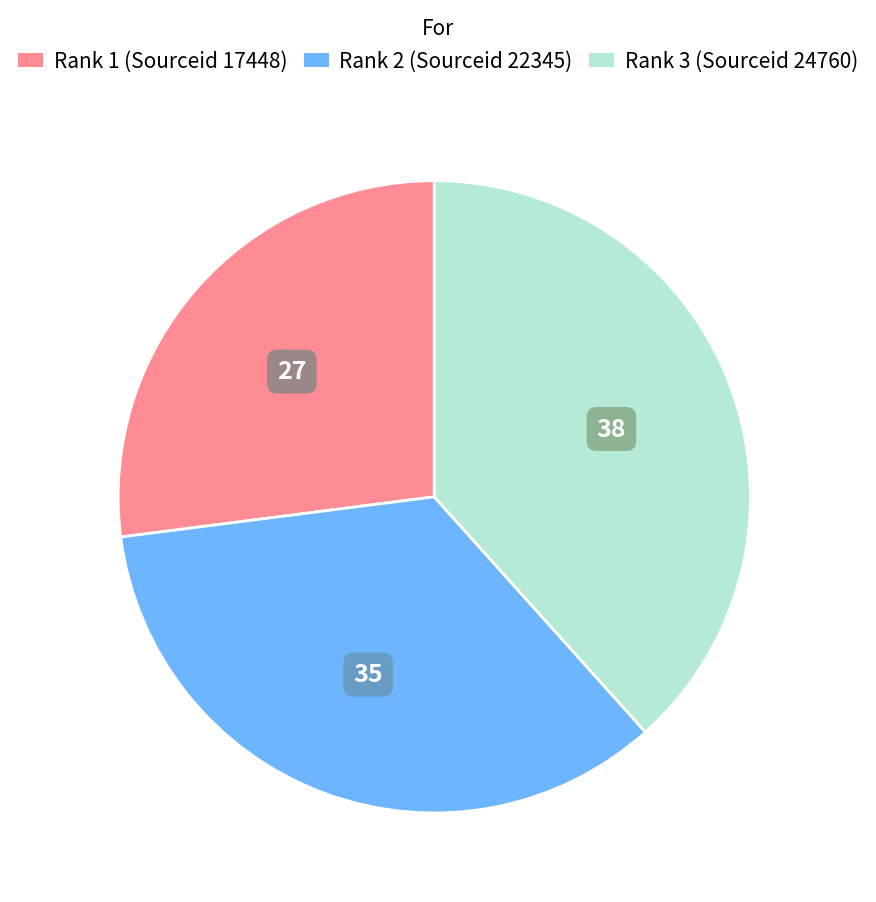

Which has a higher value, Rank 2 (Sourceid 22345) or Rank 1 (Sourceid 17448)?

Rank 2 (Sourceid 22345)